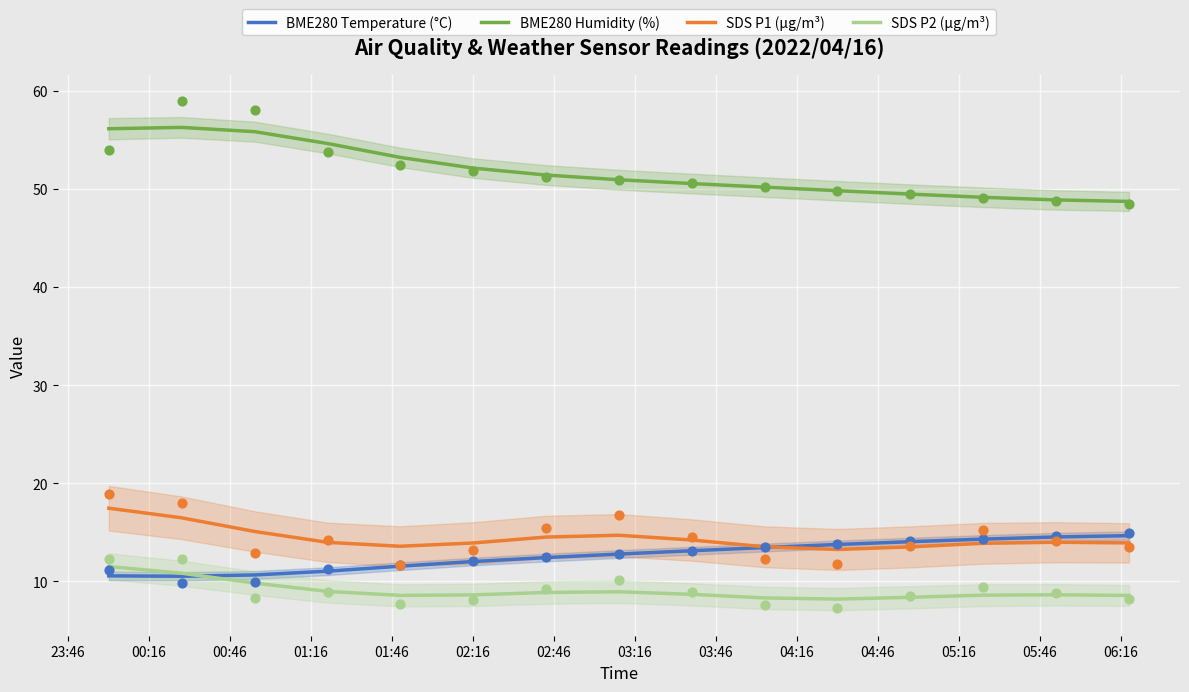

True or false: BME280 Temperature (°C) and BME280 Humidity (%) intersect in this chart.

False